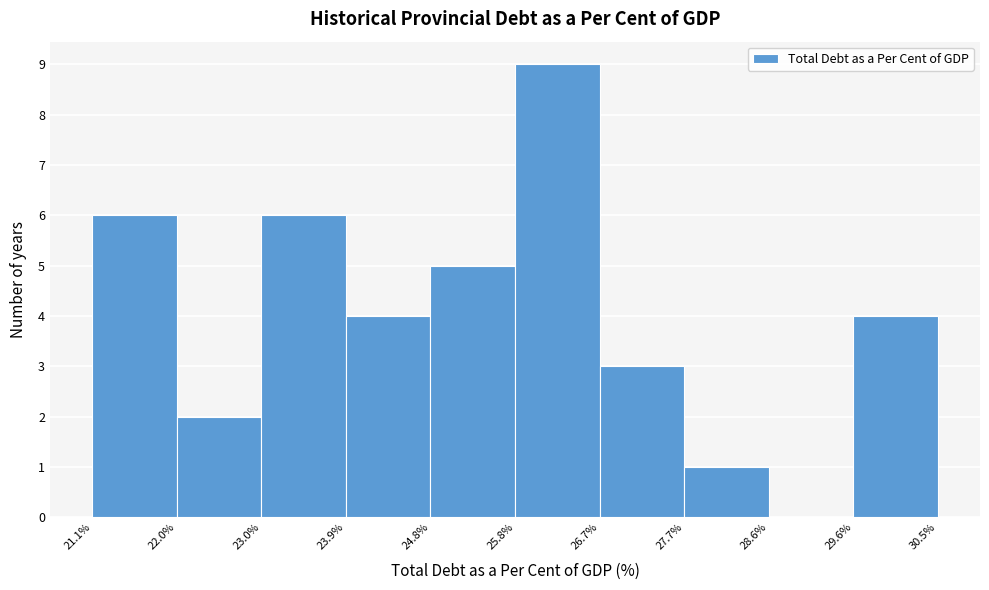

What is the height of the bar covering 29.6% to 30.5% on the x-axis? The values are not printed on the chart, so give them approximately, as read against the axis.

4